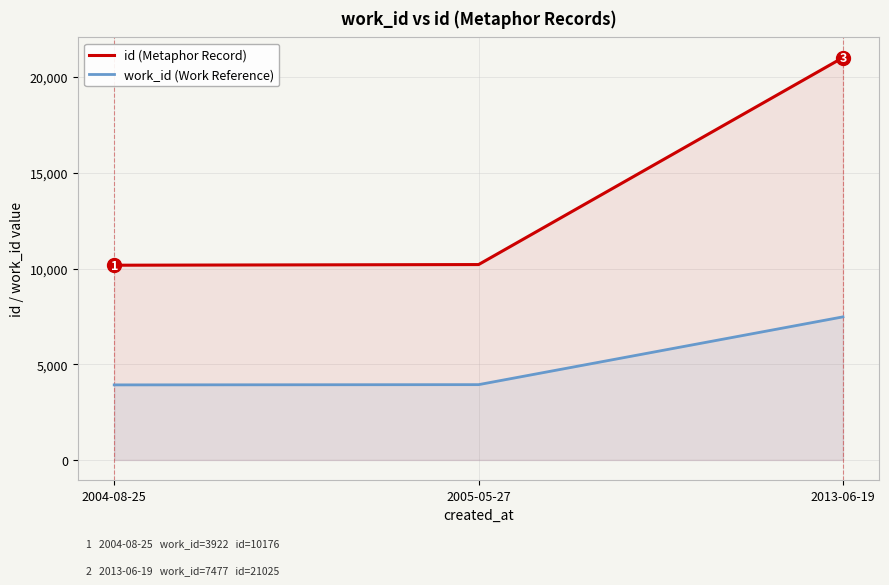

The value of work_id (Work Reference) at 2005-05-27 is 1061. True or false?

False